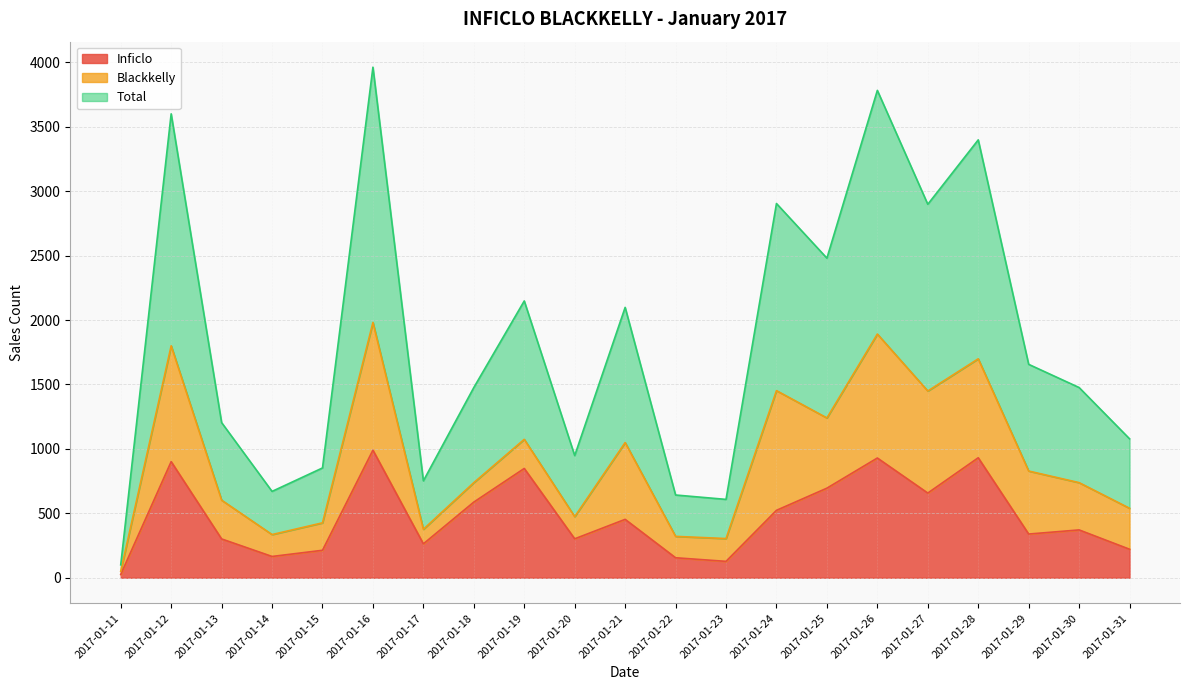

Between 2017-01-17 and 2017-01-20, which is larger?

2017-01-20